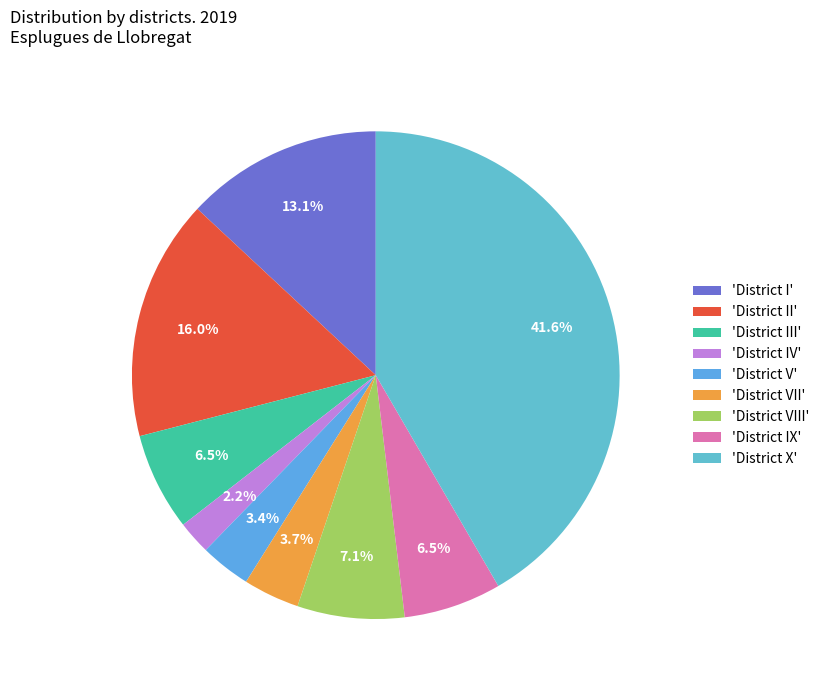

To the nearest percent, what is the average slice percentage?

11%